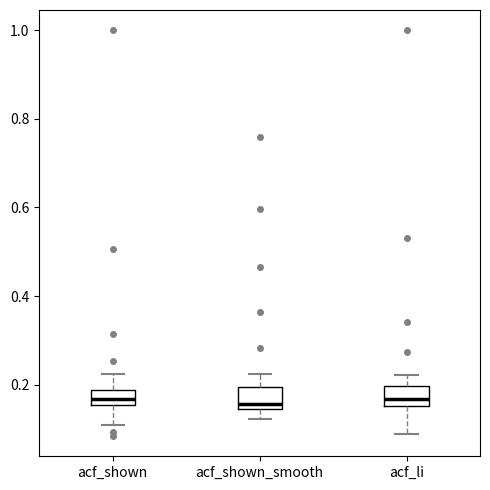

Where is the lower edge of the box for acf_shown_smooth on the y-axis? The values are not printed on the chart, so give them approximately, as read against the axis.

0.14